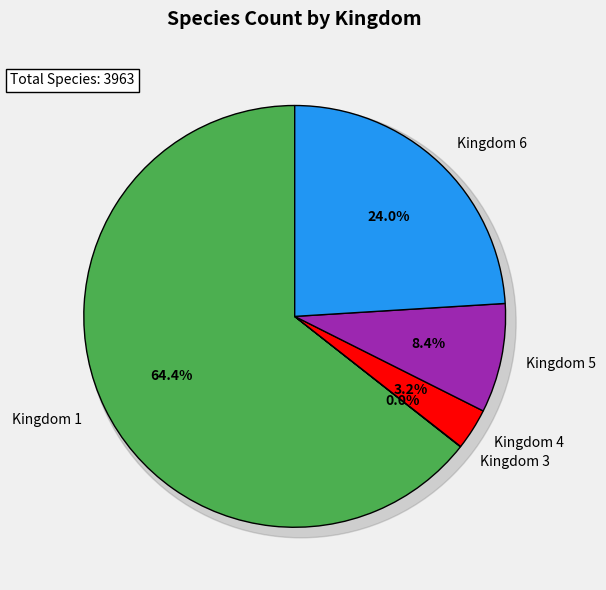

What is the ratio of the value at 5 to the value at 6?

0.3